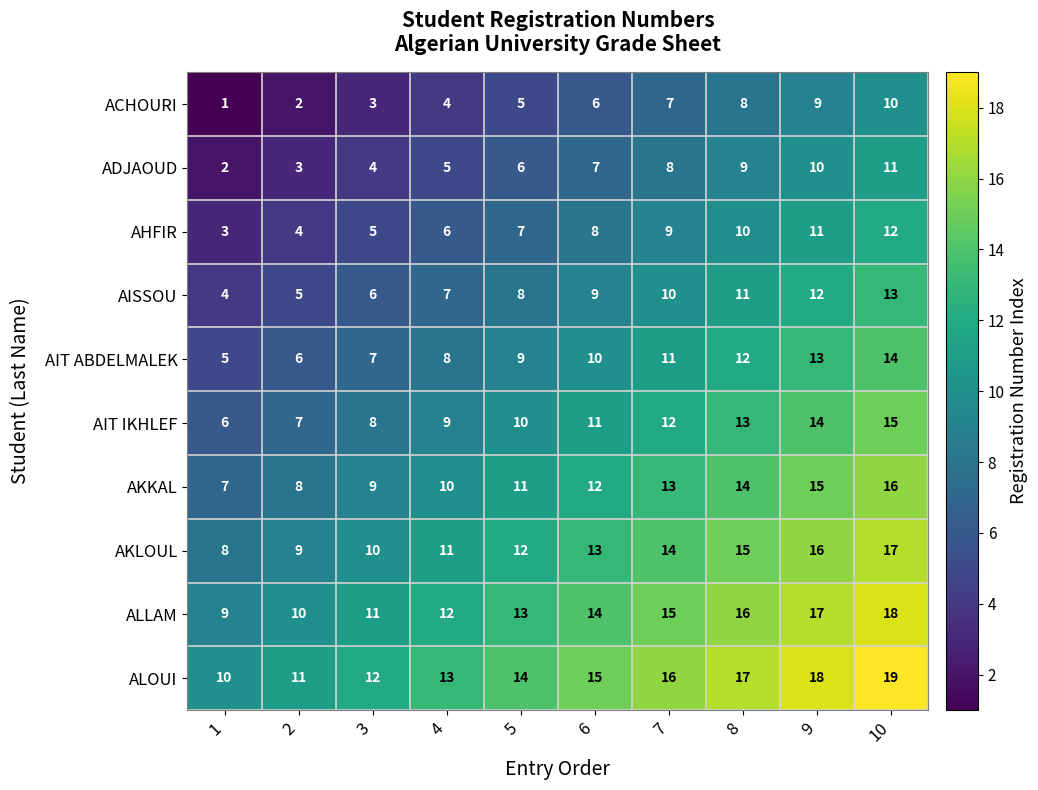

The value of AHFIR at 7 is 3. True or false?

False